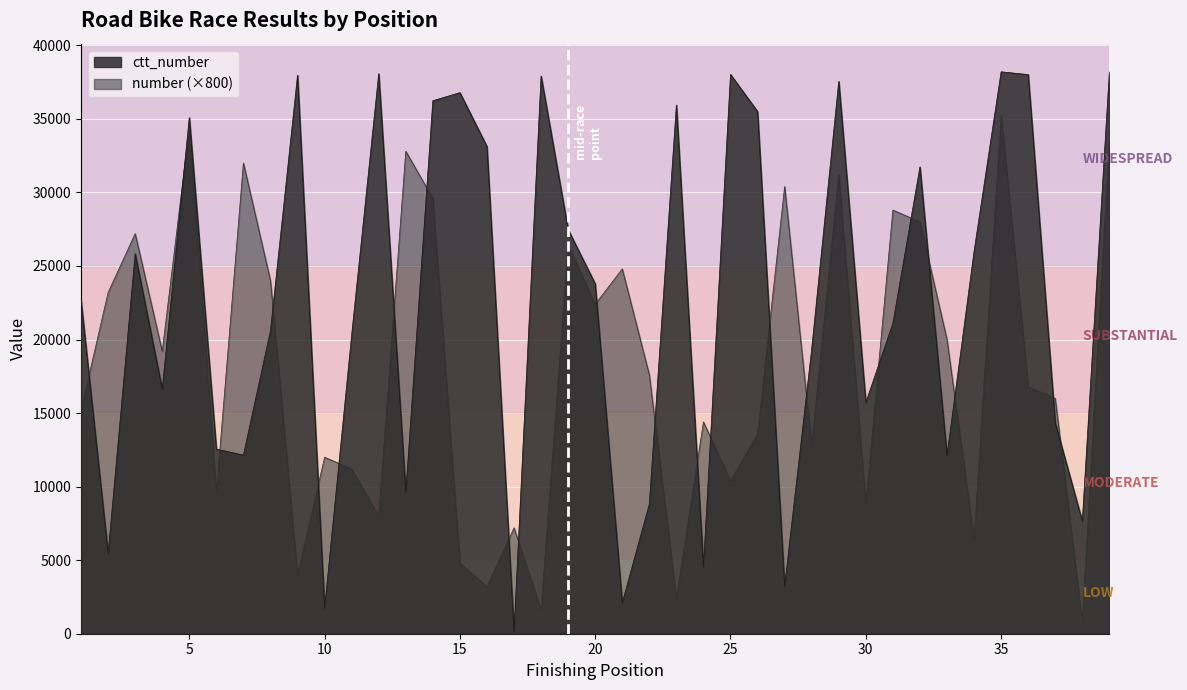

True or false: number has a value of 6400 at 34.

True